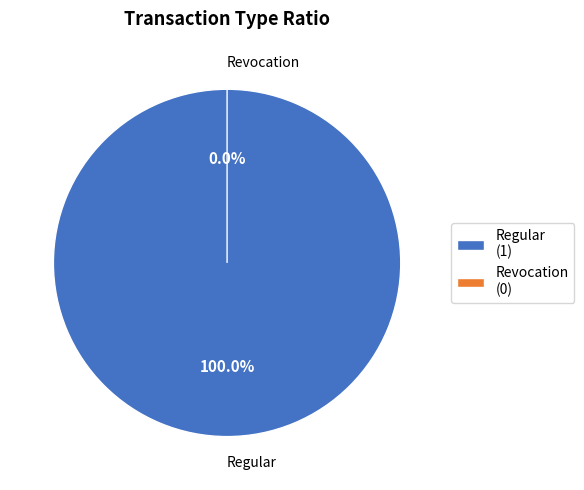

Which slice represents more than half of the pie?

Regular